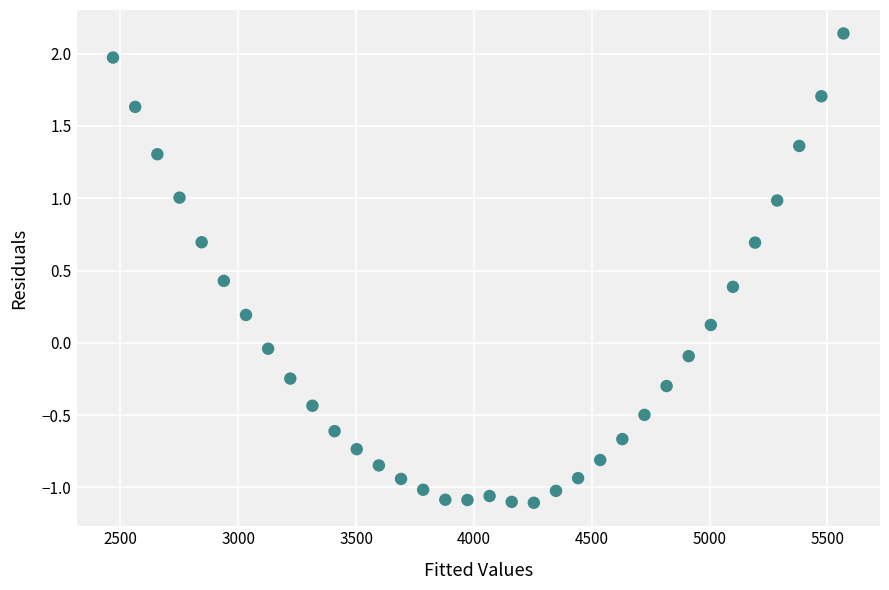

What is the range of Y values (max minus min)?

3.2